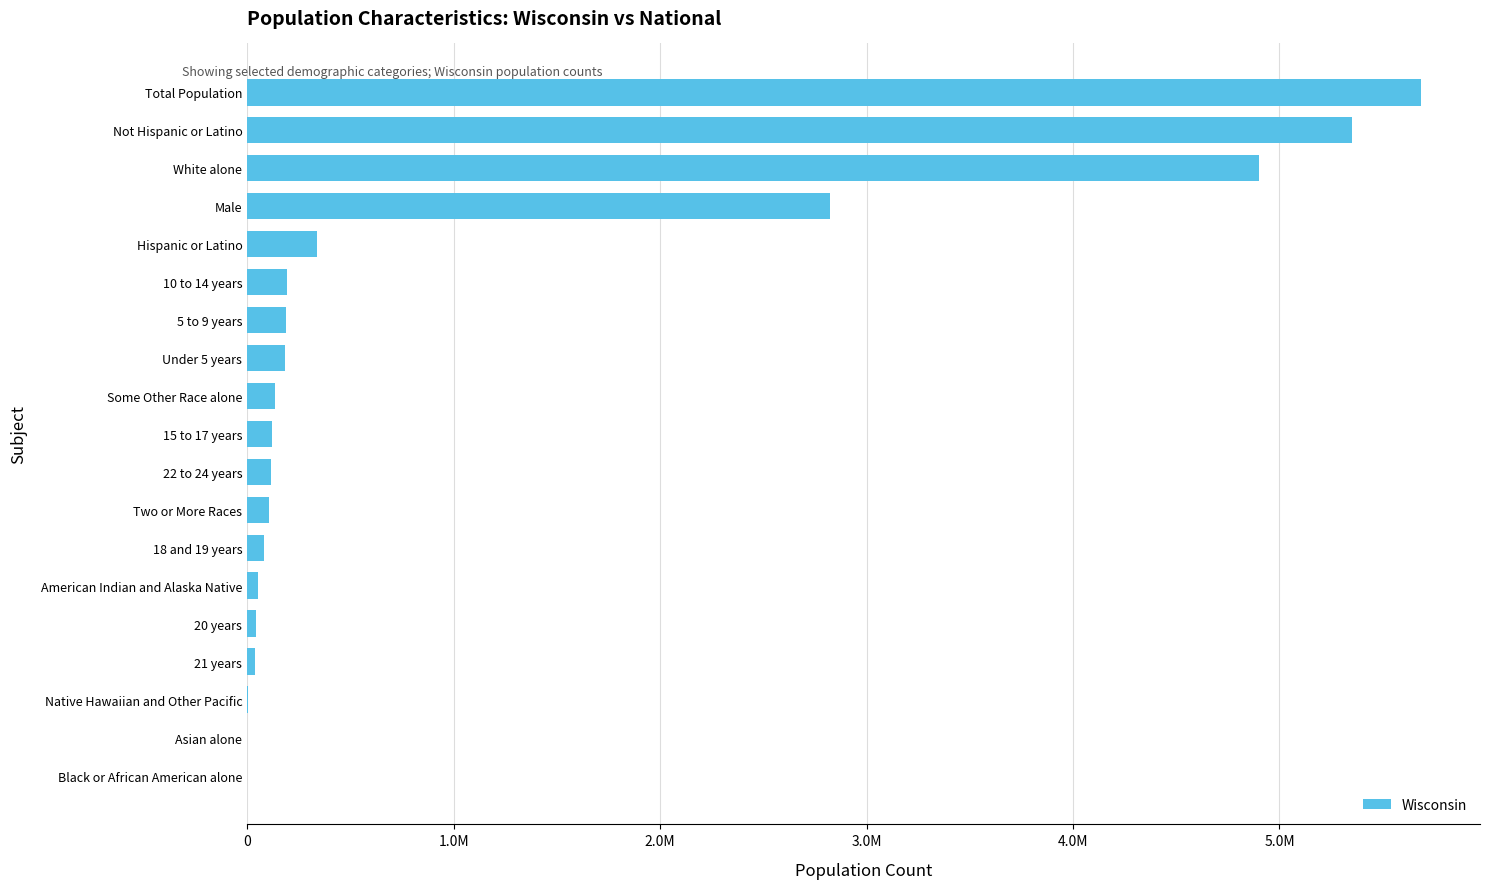

Are the bars horizontal?

Yes